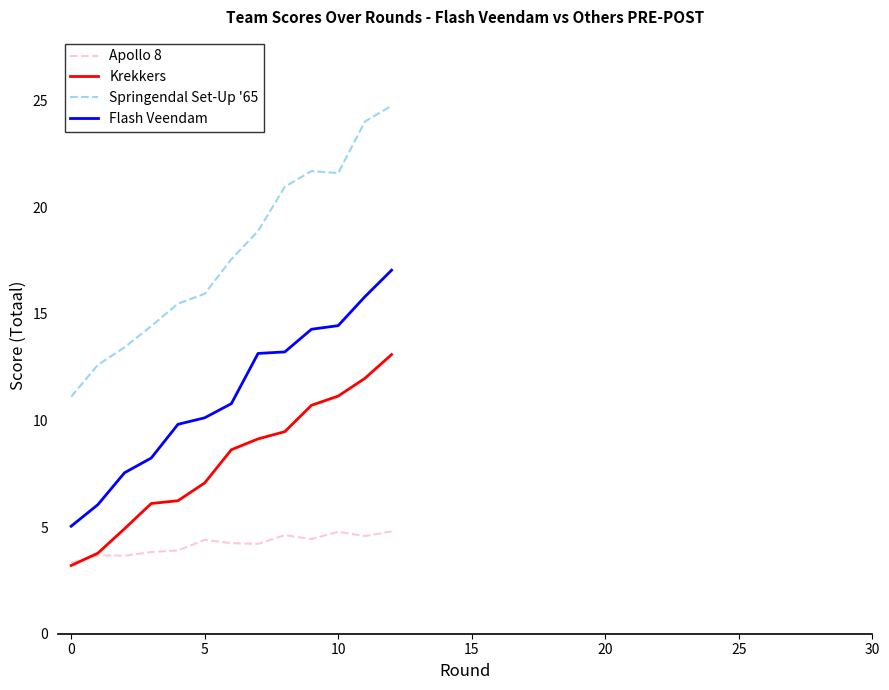

List the series in order of their overall mean, lowest first.

Apollo 8, Krekkers, Flash Veendam, Springendal Set-Up '65